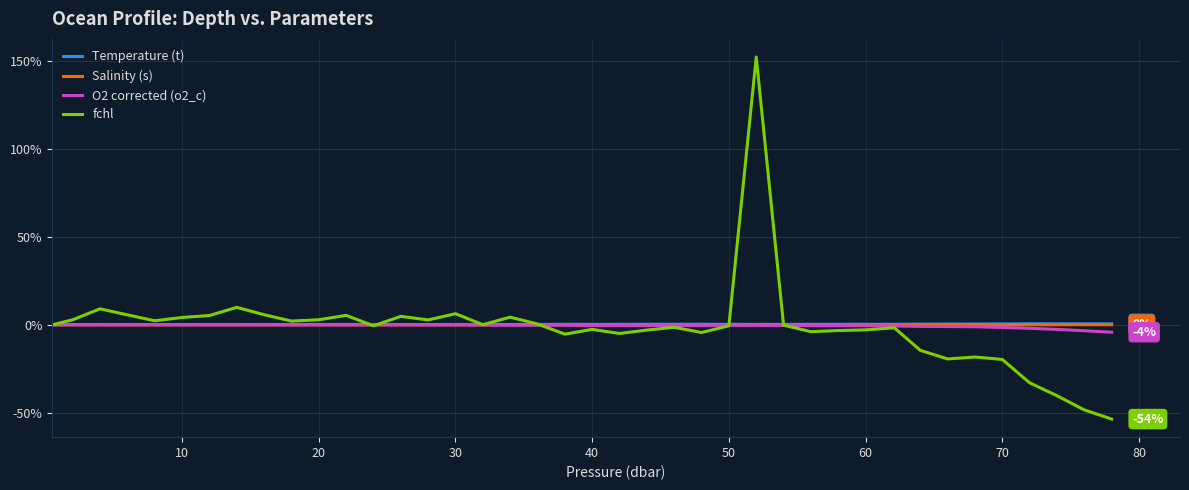

What is the greatest value displayed?

152.1